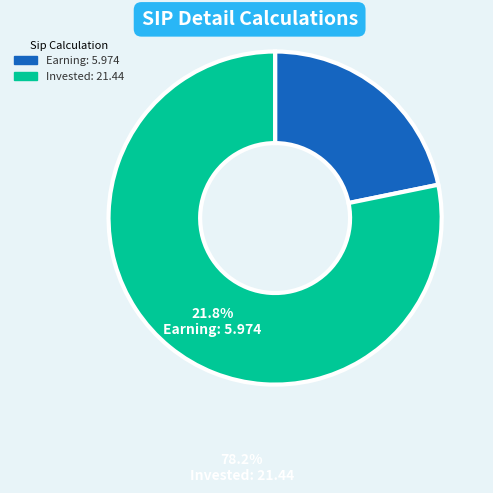

Is there any slice that represents more than half of the pie?

Yes